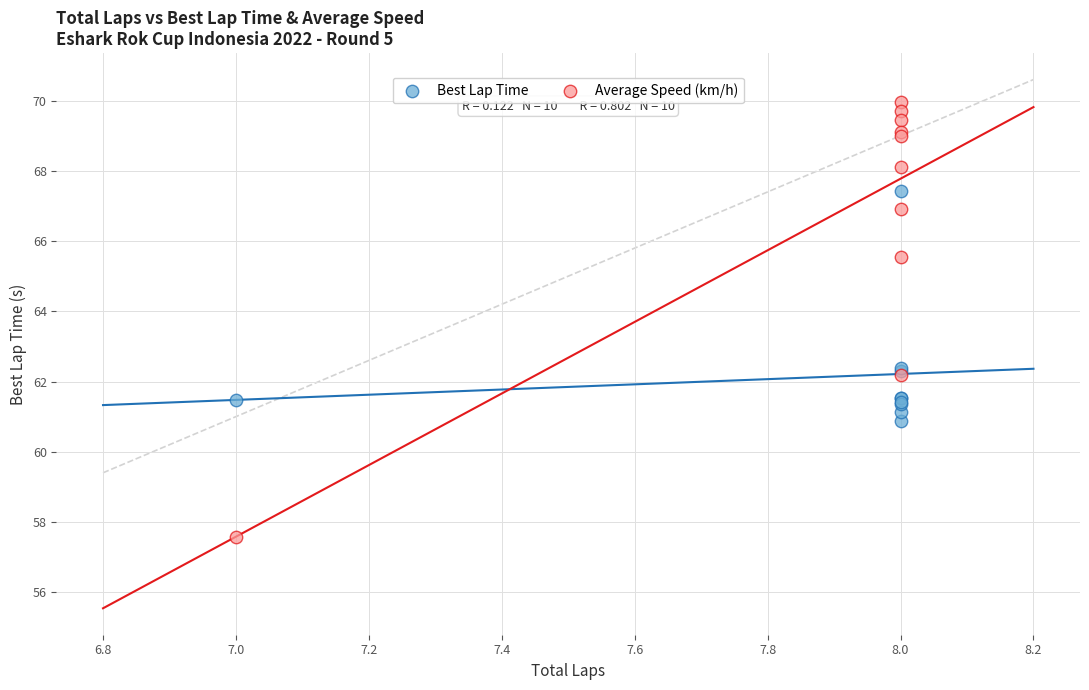

What are all the series names shown in the legend?

Best Lap Time, Average Speed (km/h)